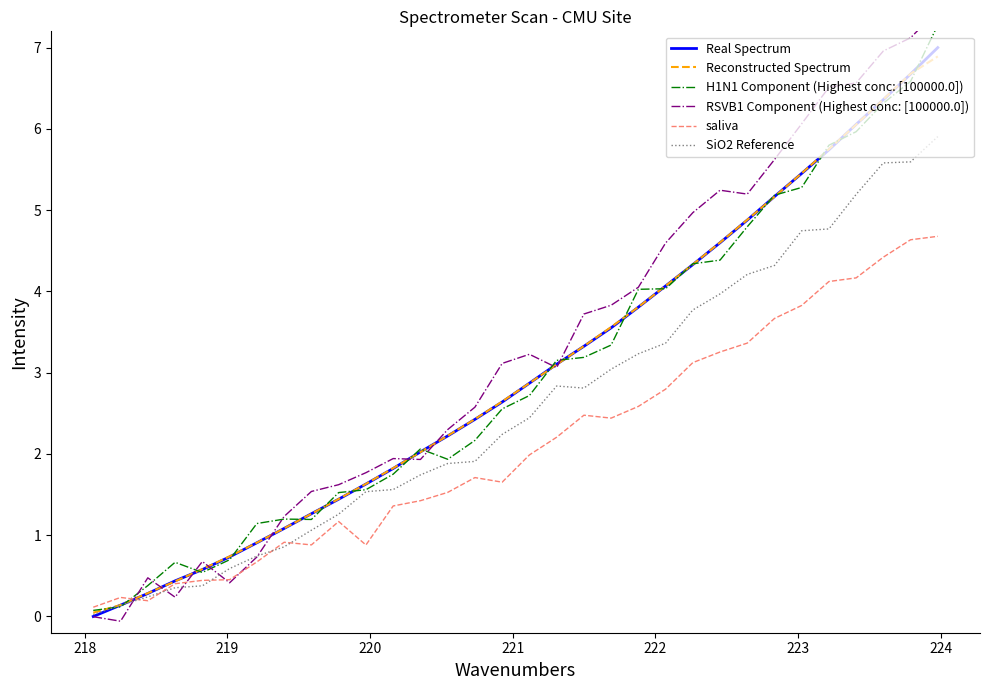

After their last crossing, which series has the higher values: saliva or RSVB1 Component (Highest conc: [100000.0])?

RSVB1 Component (Highest conc: [100000.0])